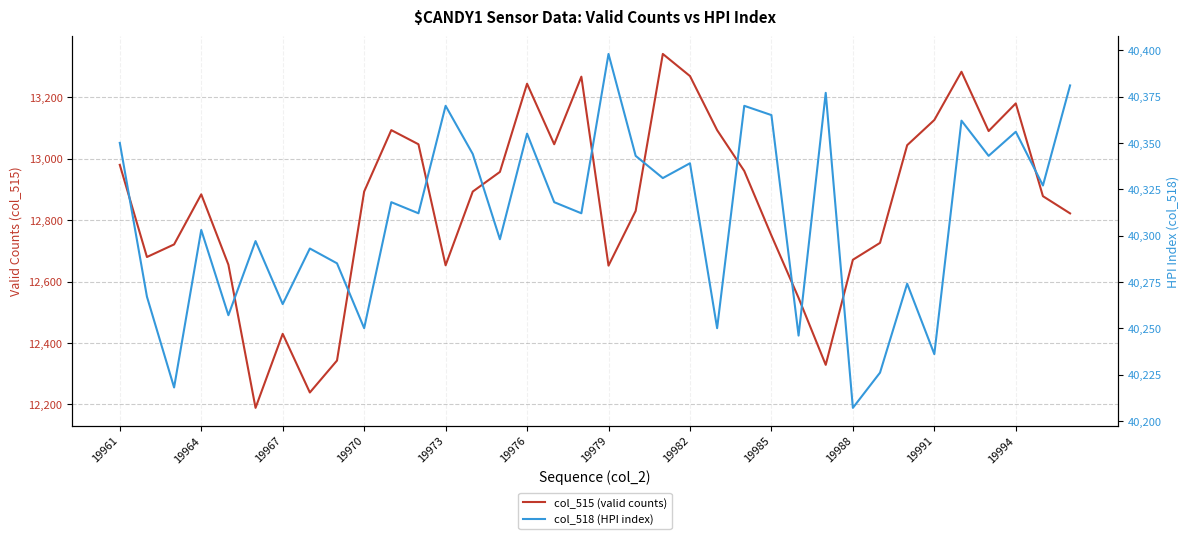

What is the value of the col_518 (HPI index) point at the 19th from the left?

40398